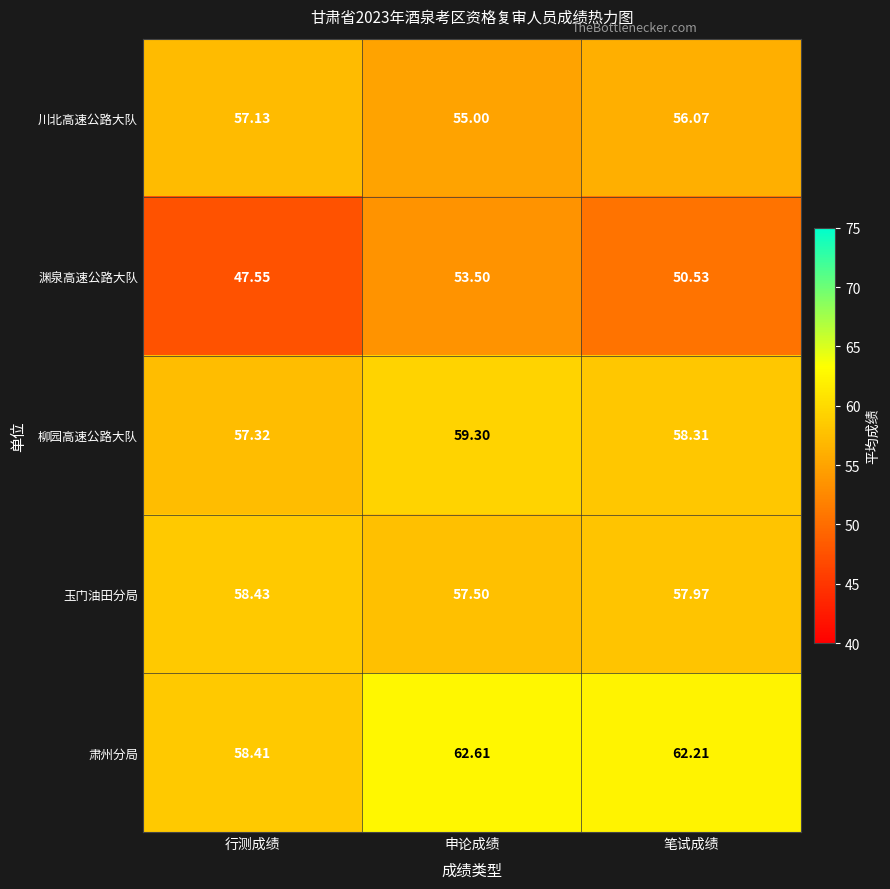

Which label corresponds to the smallest value in the chart?

行测成绩